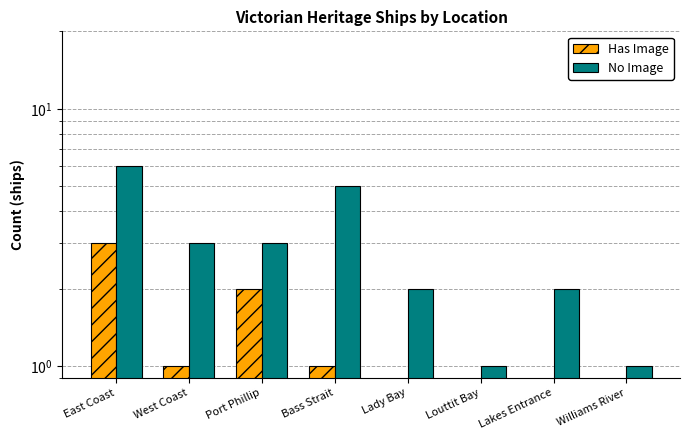

Reading left to right, transcribe all the data shown in this chart.

Has Image: East Coast=3.0	West Coast=1.0	Port Phillip=2.0	Bass Strait=1.0	Lady Bay=0.1	Louttit Bay=0.1	Lakes Entrance=0.1	Williams River=0.1
No Image: East Coast=6.0	West Coast=3.0	Port Phillip=3.0	Bass Strait=5.0	Lady Bay=2.0	Louttit Bay=1.0	Lakes Entrance=2.0	Williams River=1.0